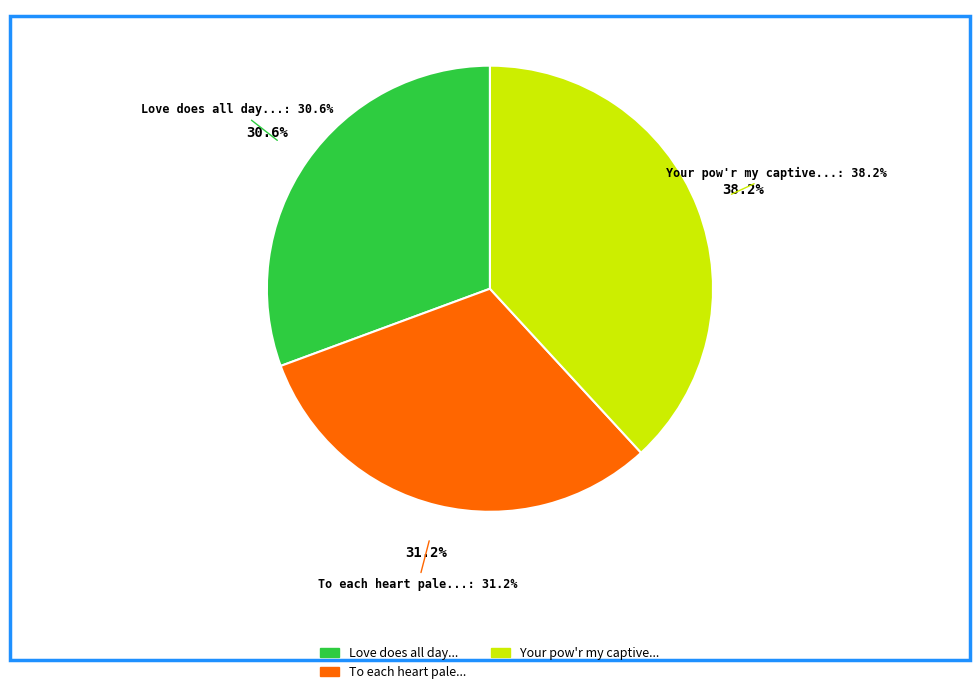

What is the ratio of the value at Your pow'r my captive heart in chains to the value at Love does all day the soul's great empire?

1.2